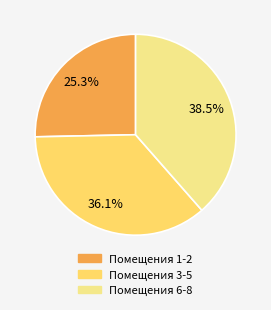

Does any single category account for the majority?

No